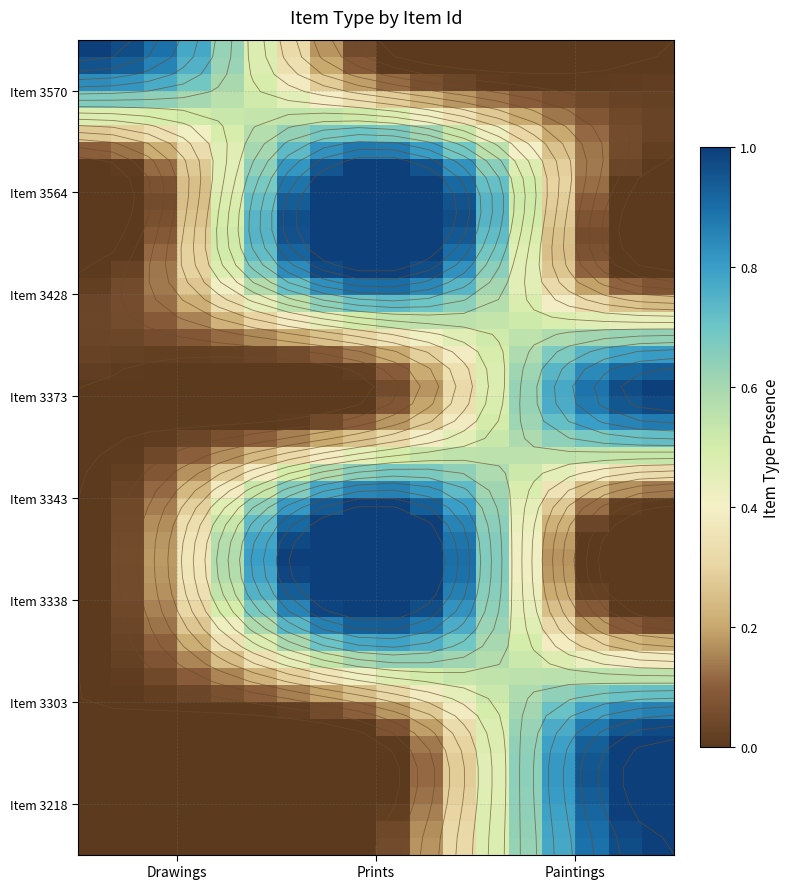

What is the difference between the maximum and minimum values in the 3303 series?

1